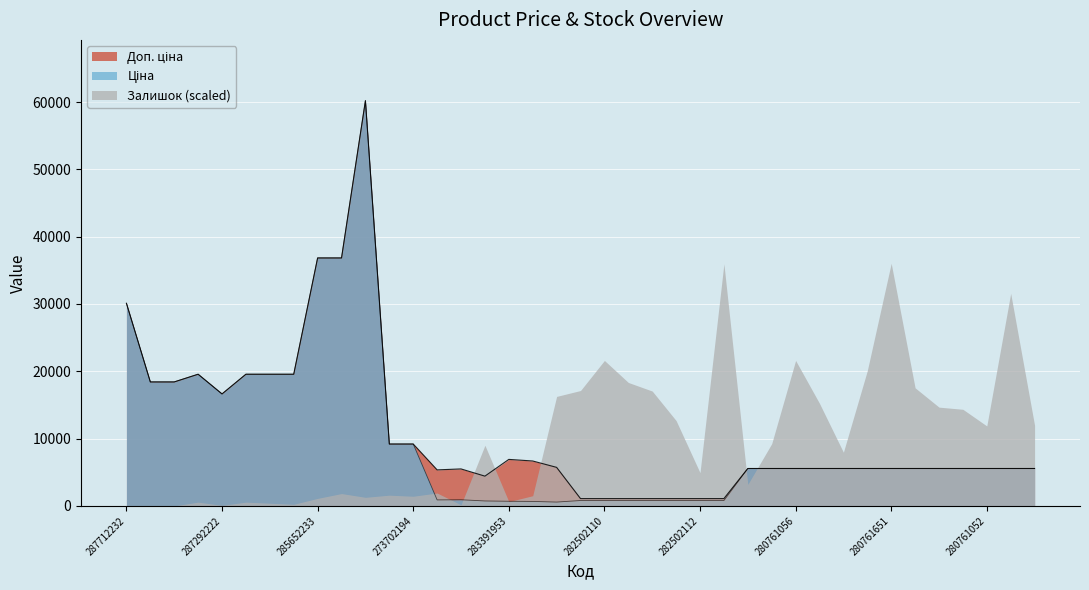

Read the Доп. ціна value at 280761054.

5560.3